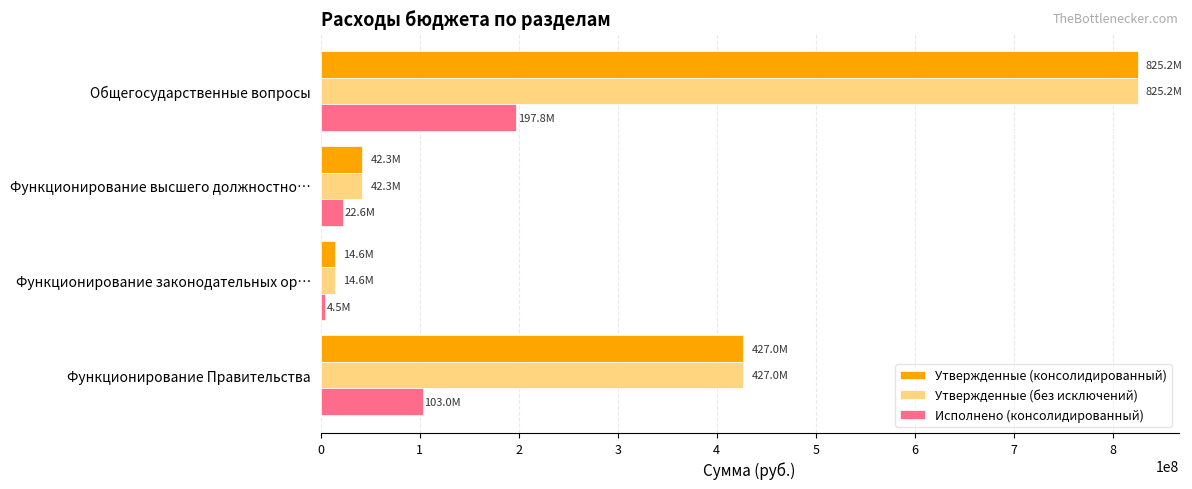

Which category has the lowest value across all series?

Функционирование законодательных ор…